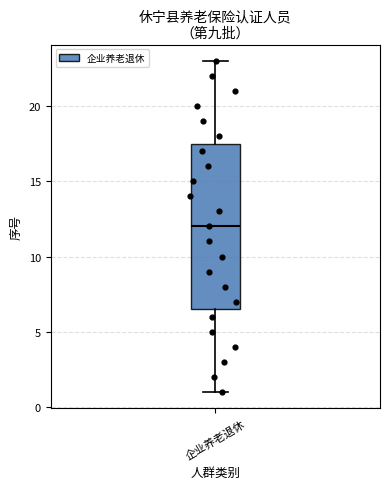

Read this box plot against the y-axis: the position of the median line, the range covered by the box, and the ends of both whiskers. The values are not printed on the chart, so give them approximately, as read against the axis.

median 12.0, box 6.5 to 17.5, whiskers 1.0 to 23.0